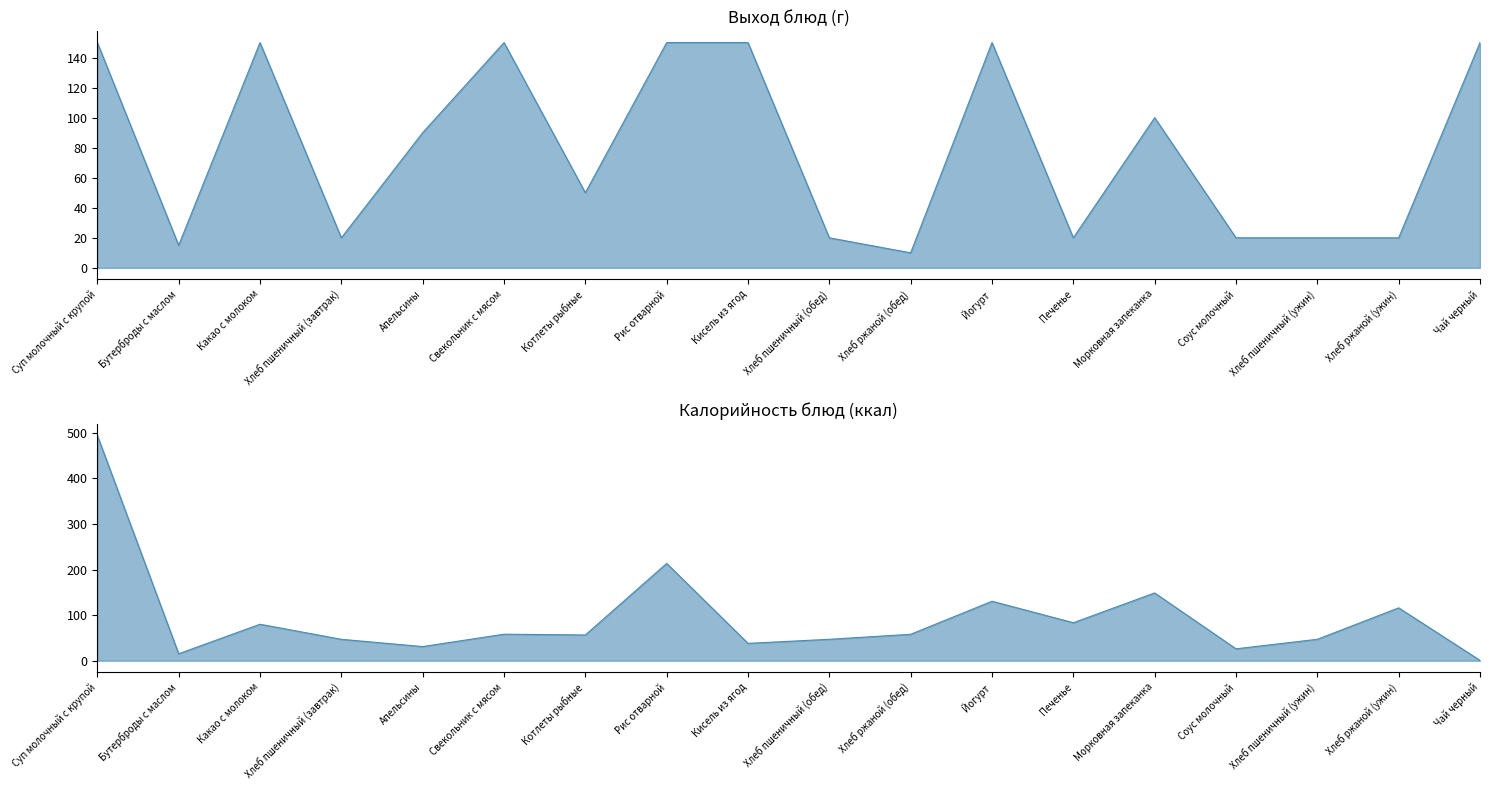

What is the average value of the Выход (г) series?

79.7